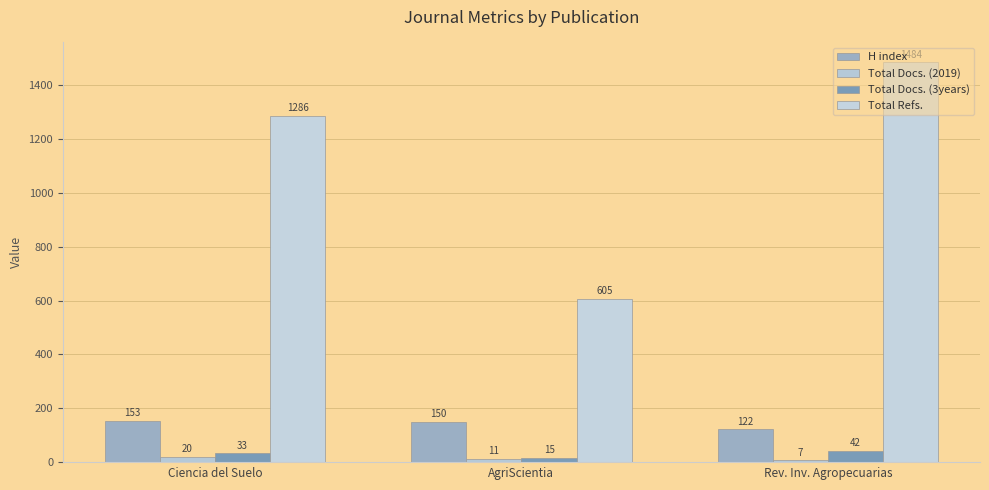

What is the difference between the highest and lowest values at Rev. Inv. Agropecuarias?

1477